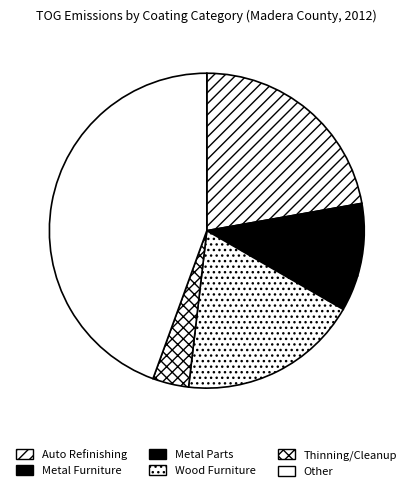

Count the number of slices in the pie.

6